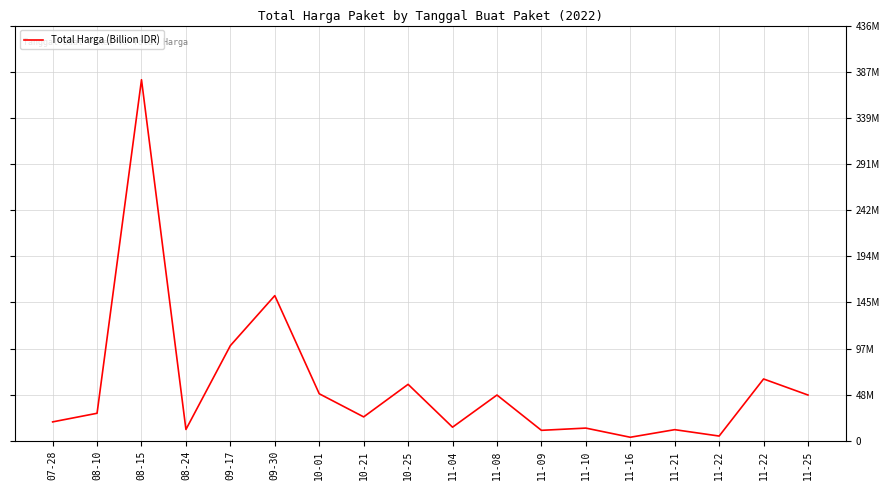

The value at 11-22 is 65000000. True or false?

True